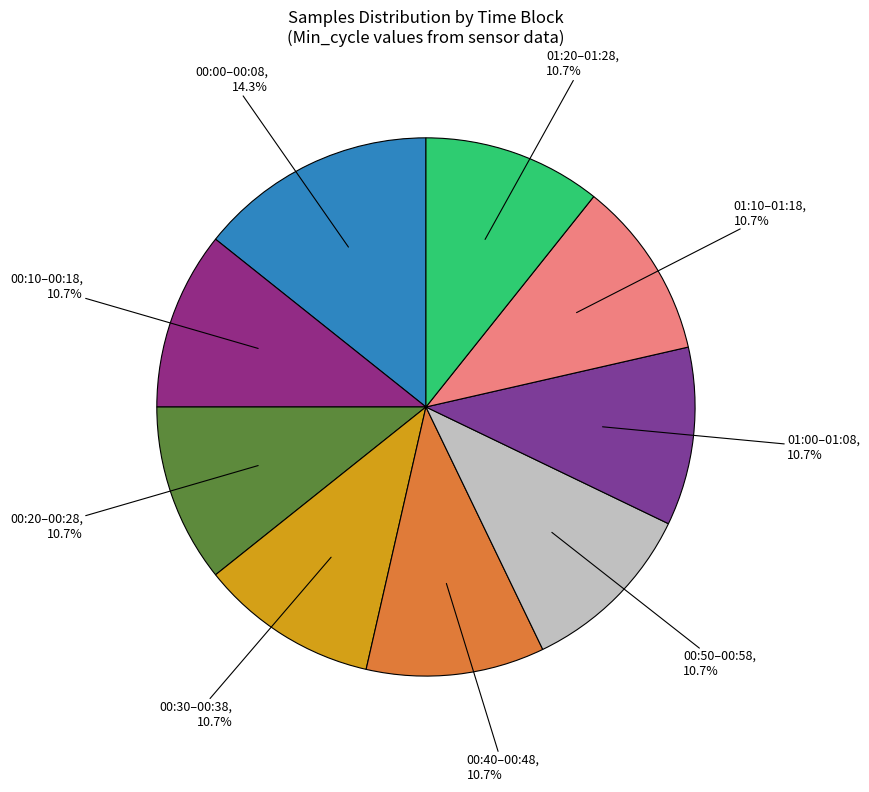

How many segments does this pie chart have?

9